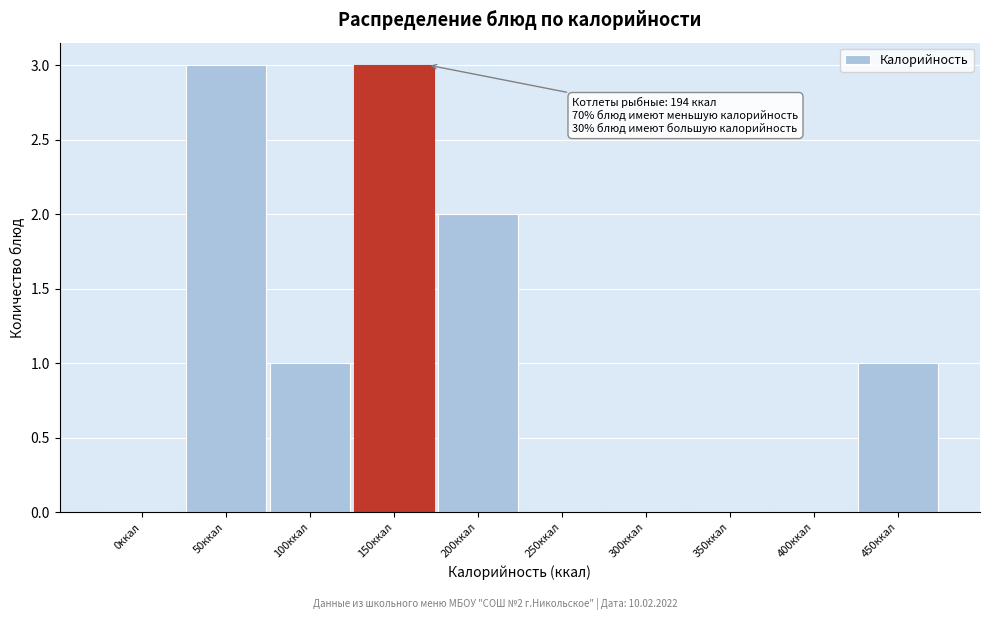

Reading right to left, extract all data points from this chart.

450ккал=1	400ккал=0	350ккал=0	300ккал=0	250ккал=0	200ккал=2	150ккал=3	100ккал=1	50ккал=3	0ккал=0